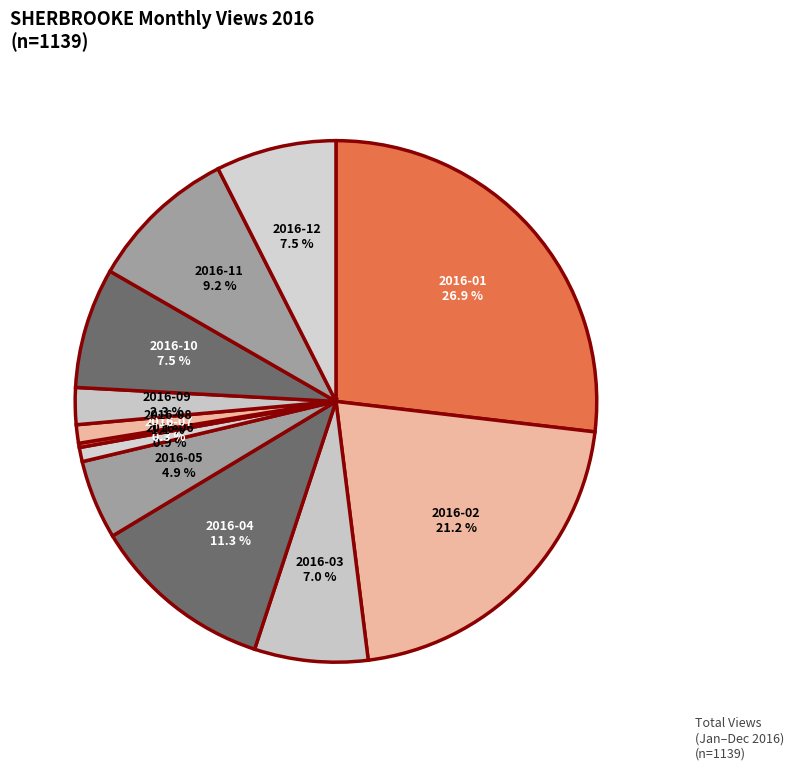

Is there a majority slice in this chart?

No